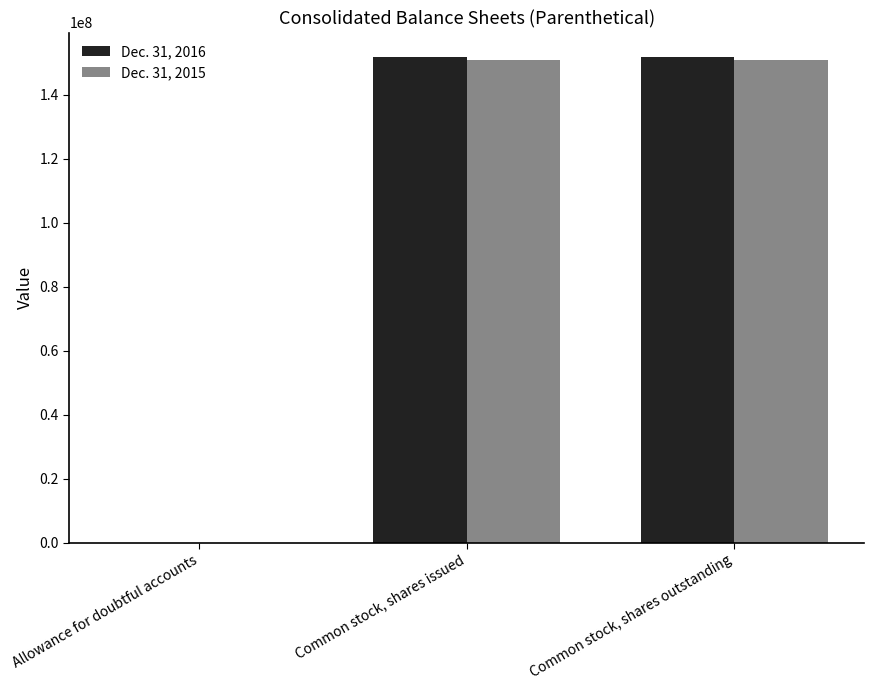

What is the sum of all Dec. 31, 2015 values?

301751242